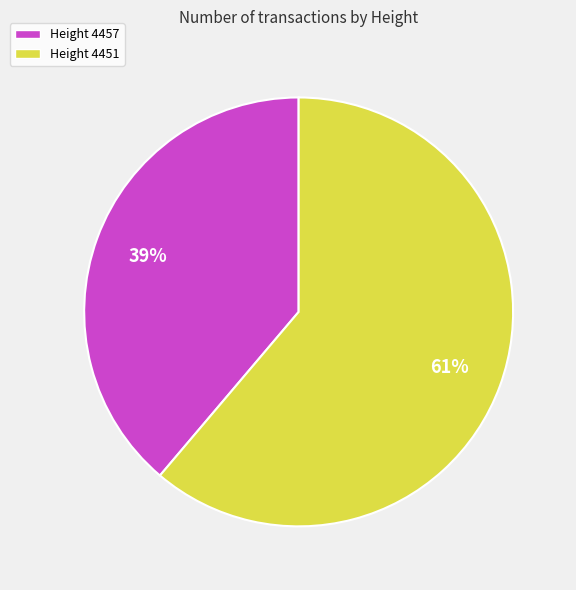

To the nearest percent, what portion does Height 4451 represent?

61%